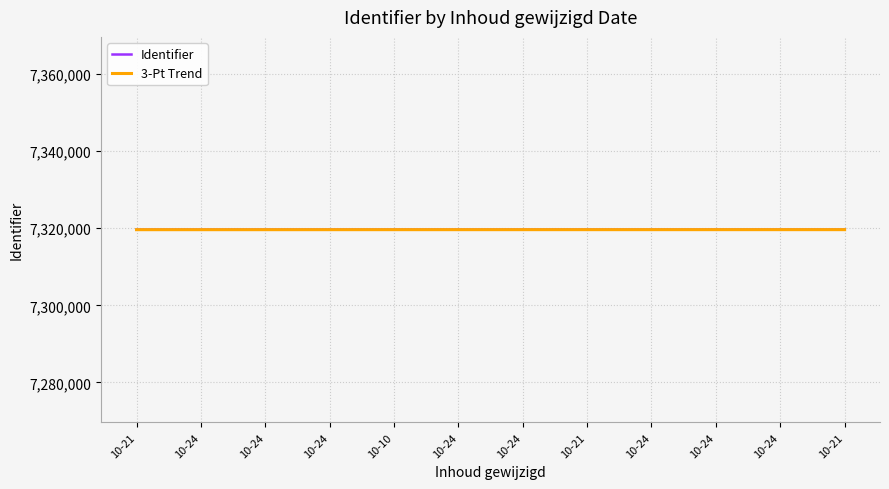

Does the chart display data point markers on the line(s)?

No